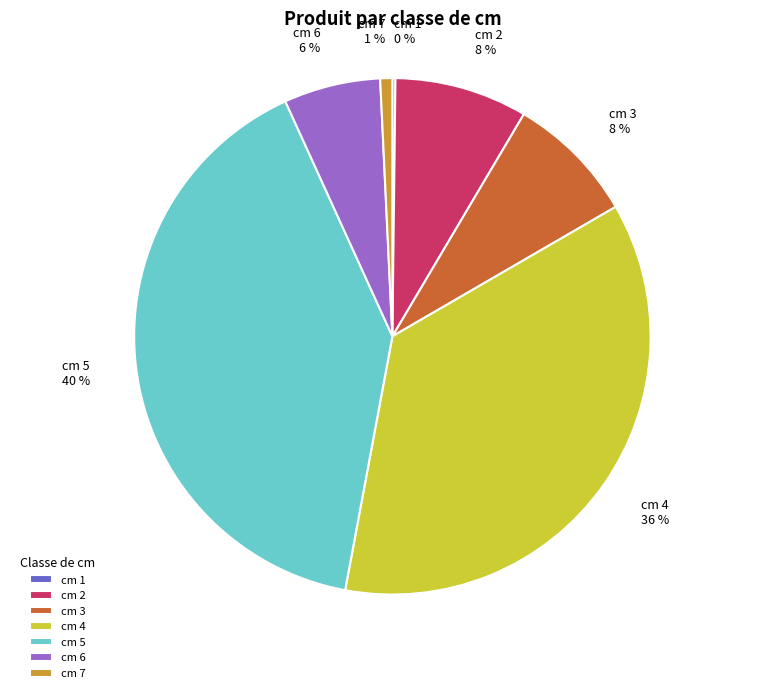

To the nearest percent, what is the combined percentage of cm 7 and cm 2?

9%